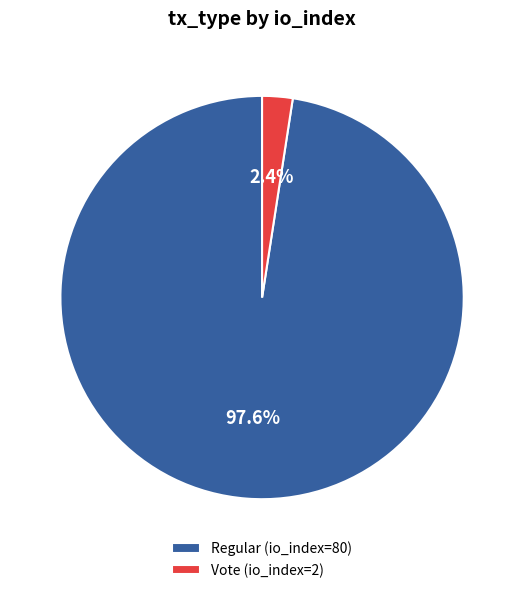

How many segments does this pie chart have?

2